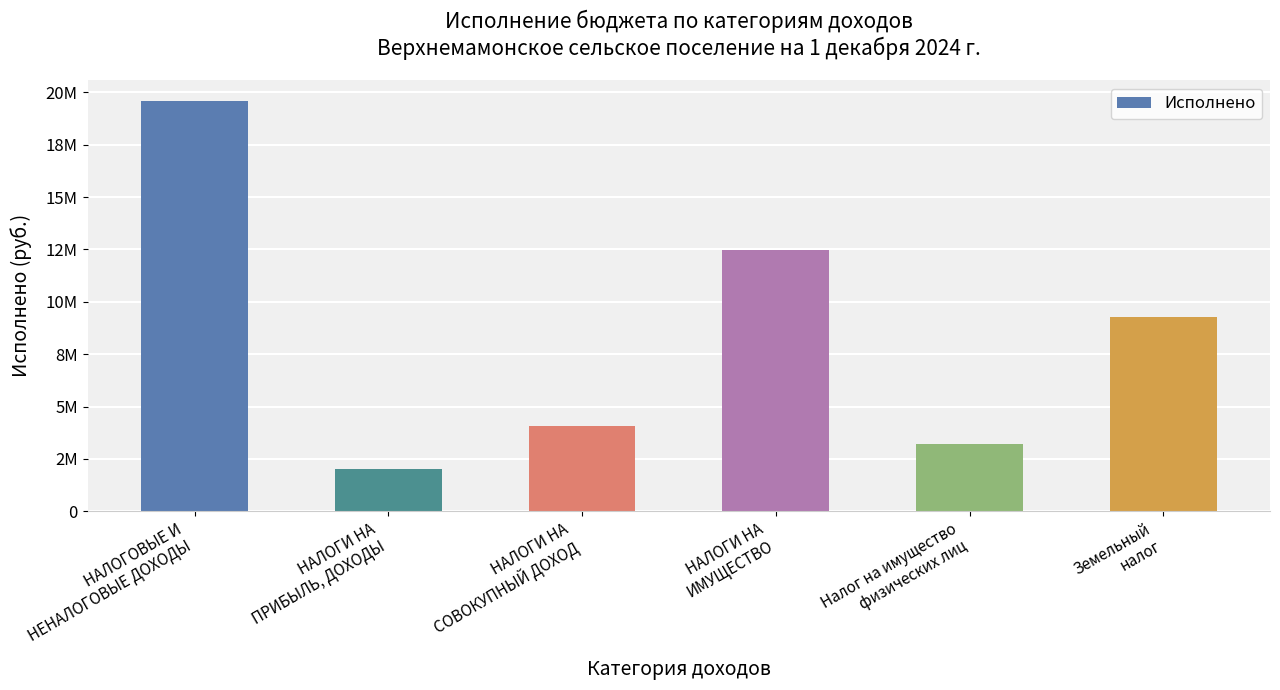

Does the chart contain any negative values?

No